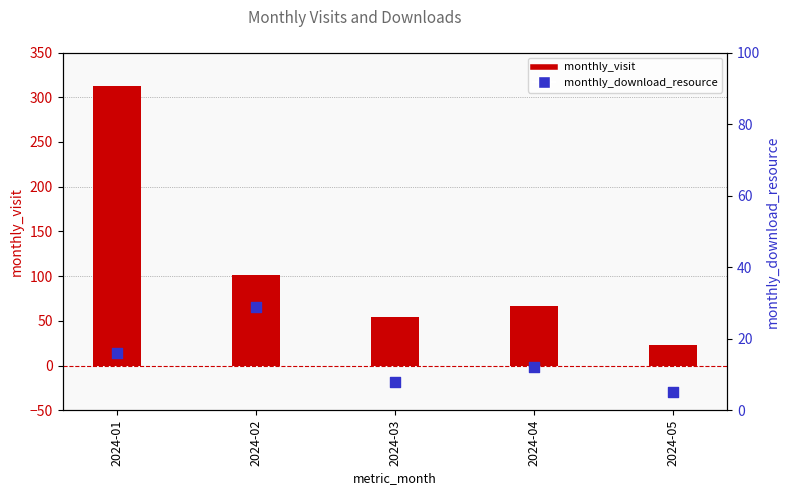

Which series reaches the maximum Y coordinate?

monthly_visit